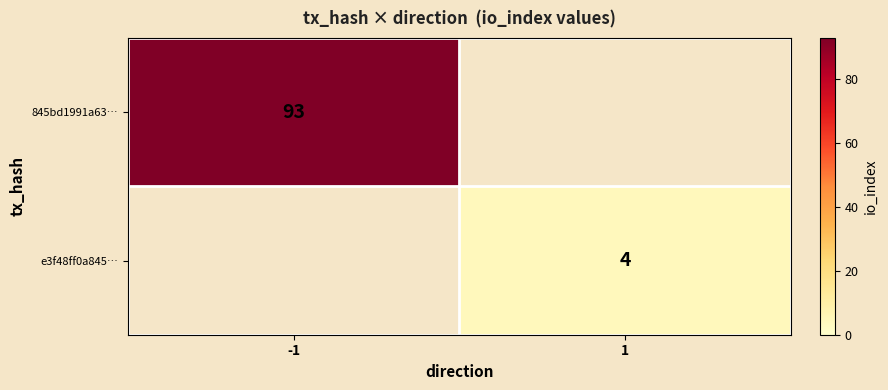

The value of 845bd1991a63… at -1 is 22. True or false?

False